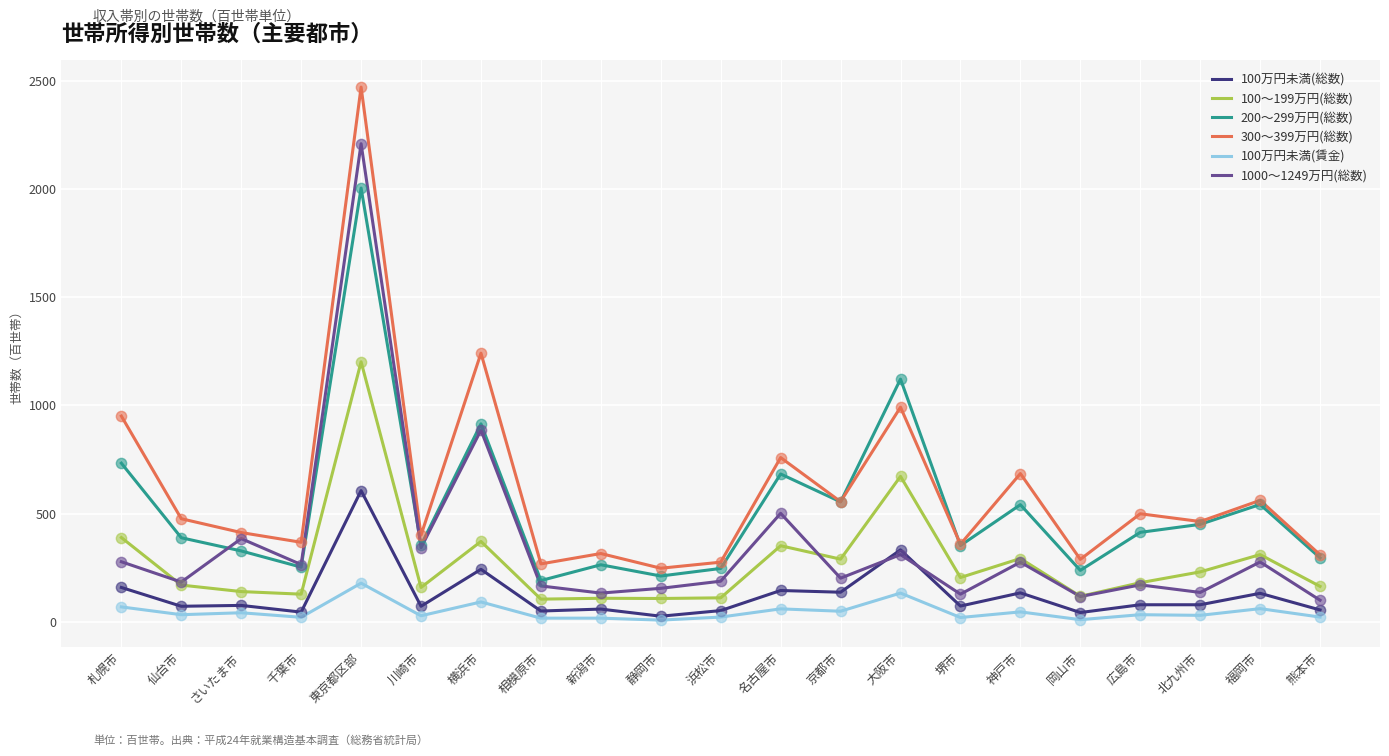

What is the difference between the highest and lowest values at 東京都区部?

2295